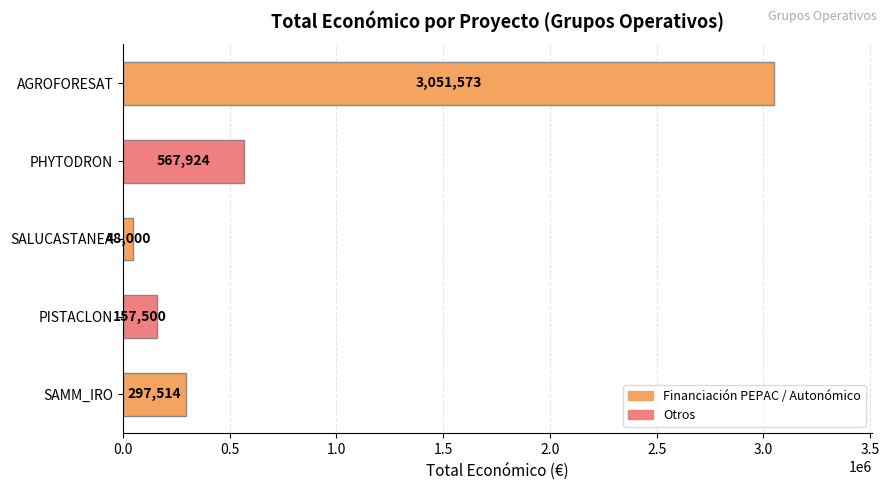

What is the difference between the maximum and minimum values?

3003573